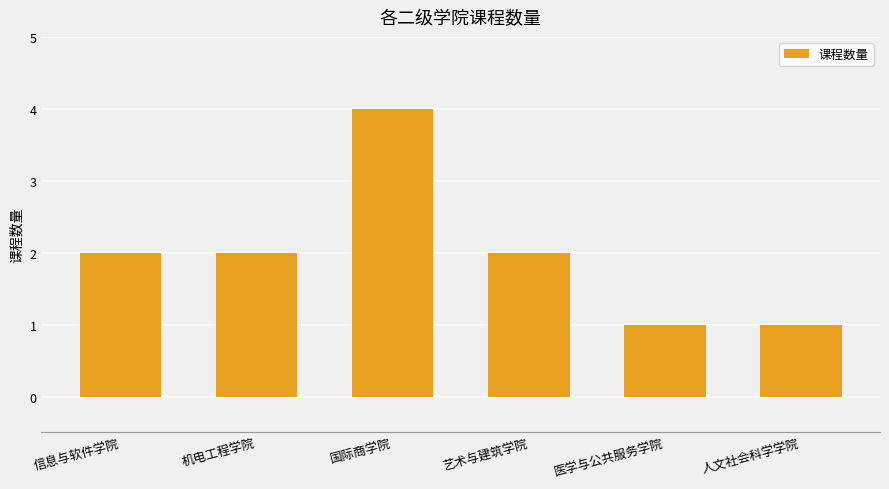

What is the ratio of the value at 机电工程学院 to the value at 艺术与建筑学院?

1.0